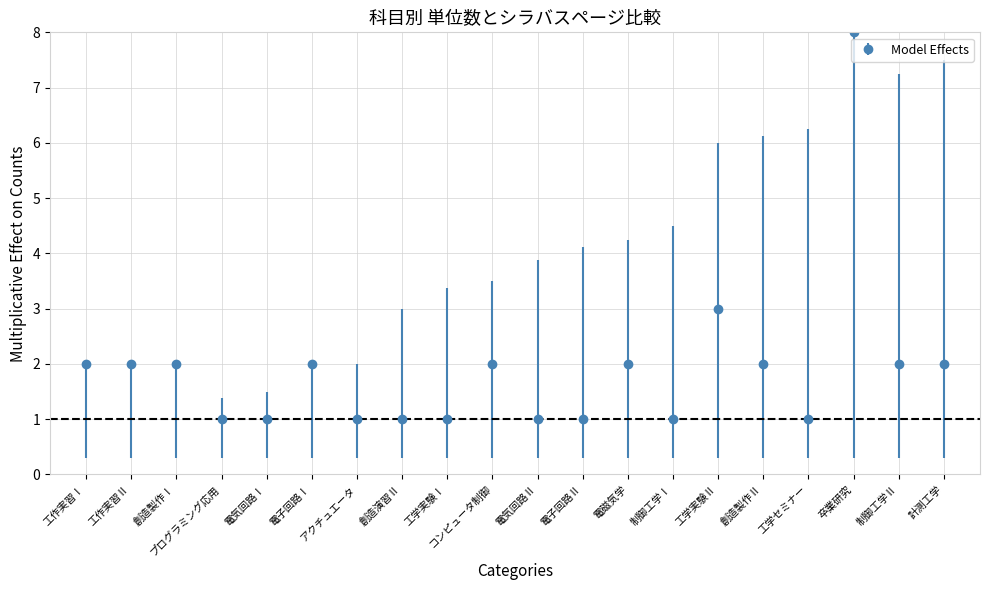

Which category has the highest value across all series?

卒業研究